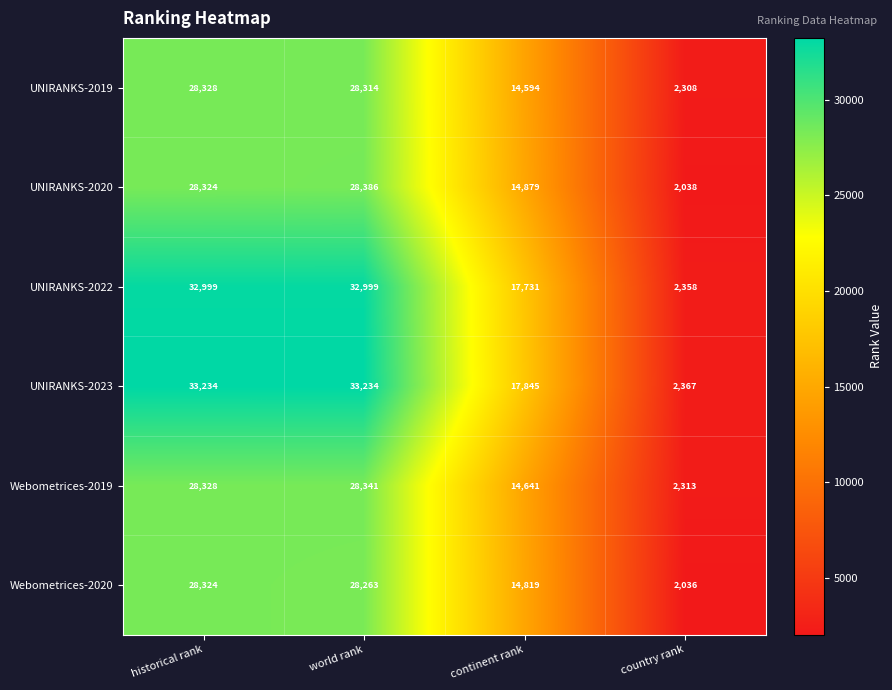

What is the average value of the Webometrices-2019 series?

18406